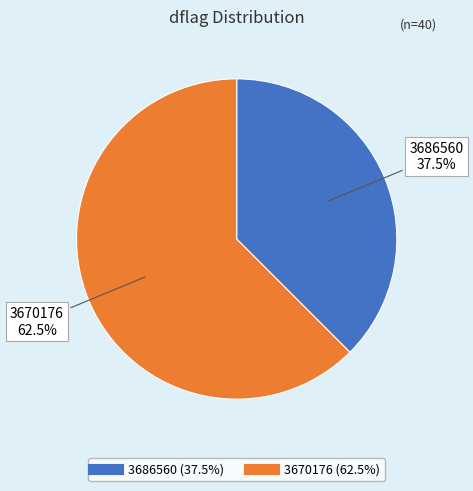

Which slice is the largest?

3670176